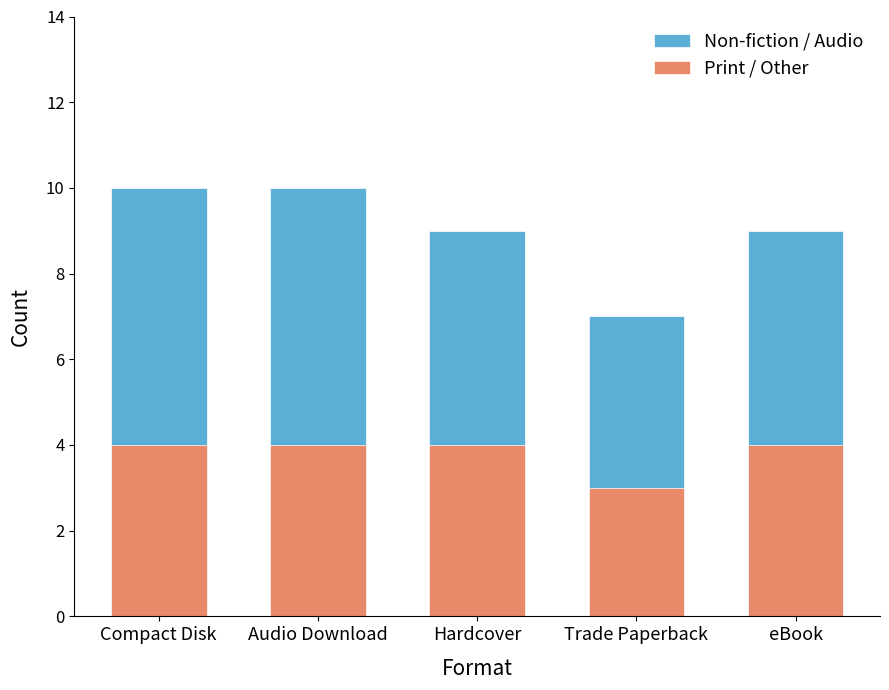

What is the lowest value of the Print / Other series?

3